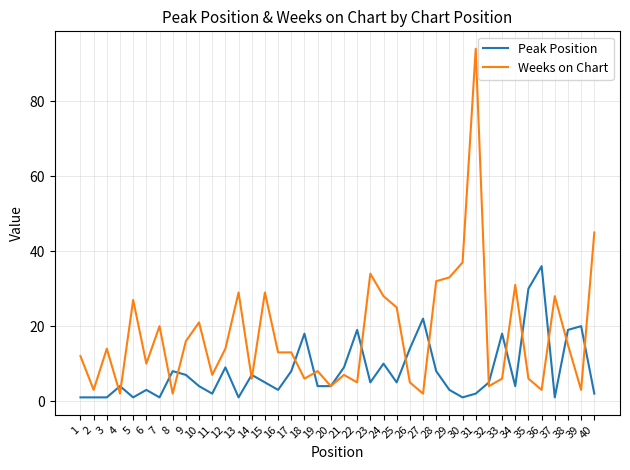

Which series changed the most between 7 and 34?

Weeks on Chart